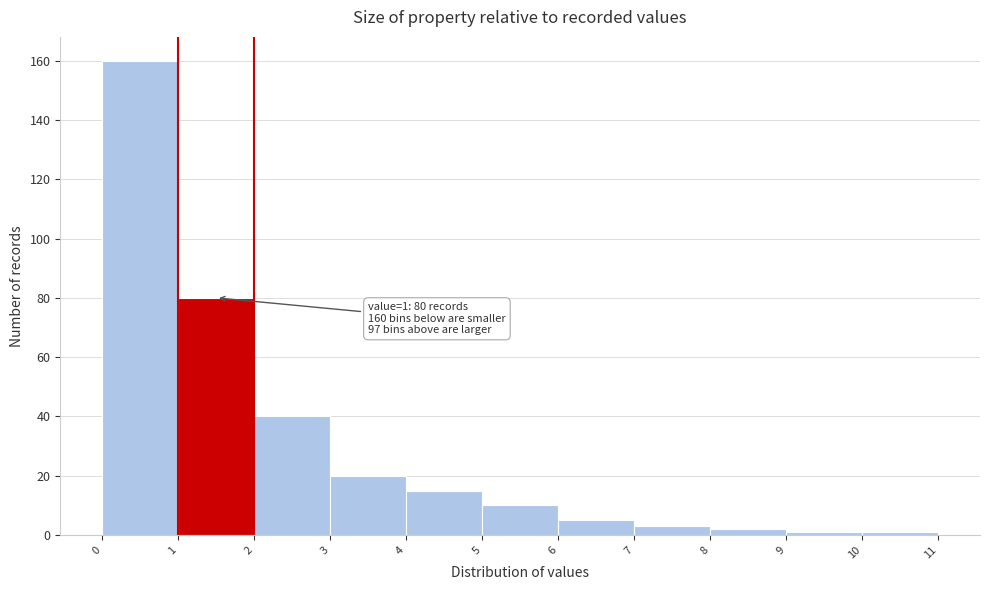

Over which range of the x-axis is the bar tallest?

0 to 1